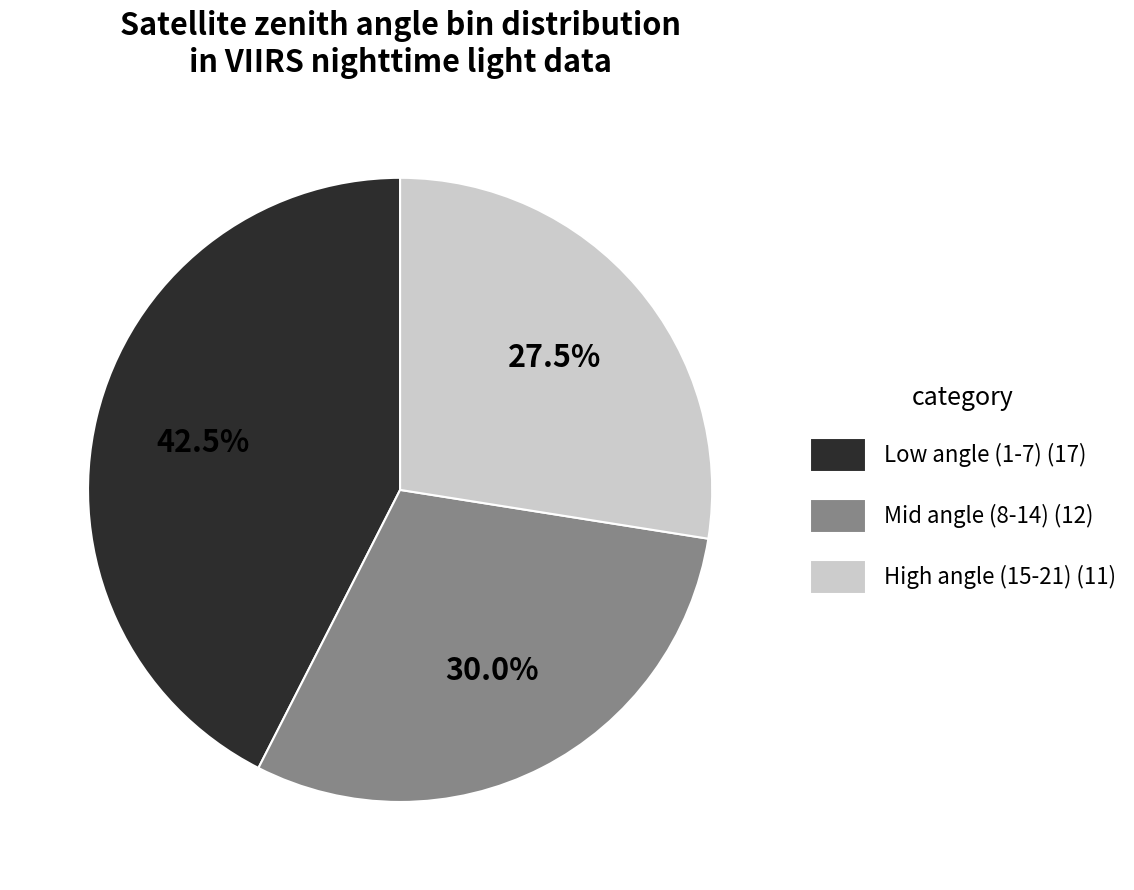

How many slices are in this pie chart?

3